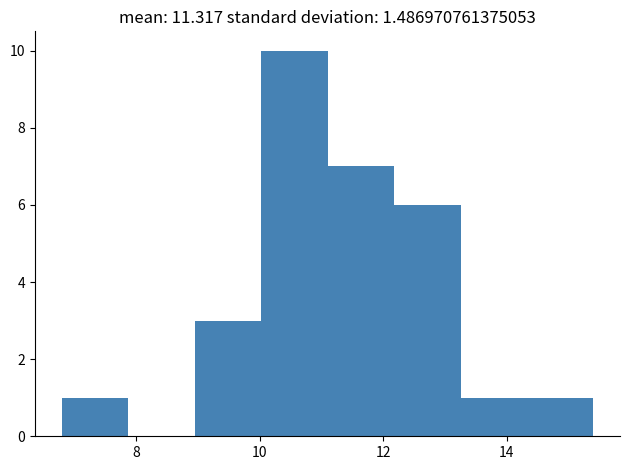

Reading left to right, list every bar in this chart as the range it spans on the x-axis followed by its height. Neither the bar edges nor the heights are printed on the chart, so give them approximately, as read against the axes.

6.8 to 7.8: 1
7.8 to 9.0: 0
9.0 to 10.0: 3
10.0 to 11.2: 10
11.2 to 12.2: 7
12.2 to 13.2: 6
13.2 to 14.4: 1
14.4 to 15.4: 1